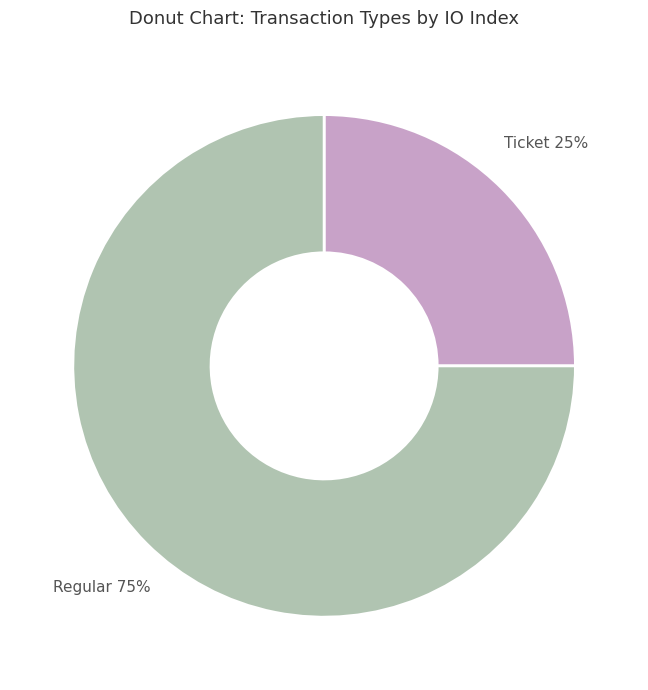

Is there any slice that represents more than half of the pie?

Yes